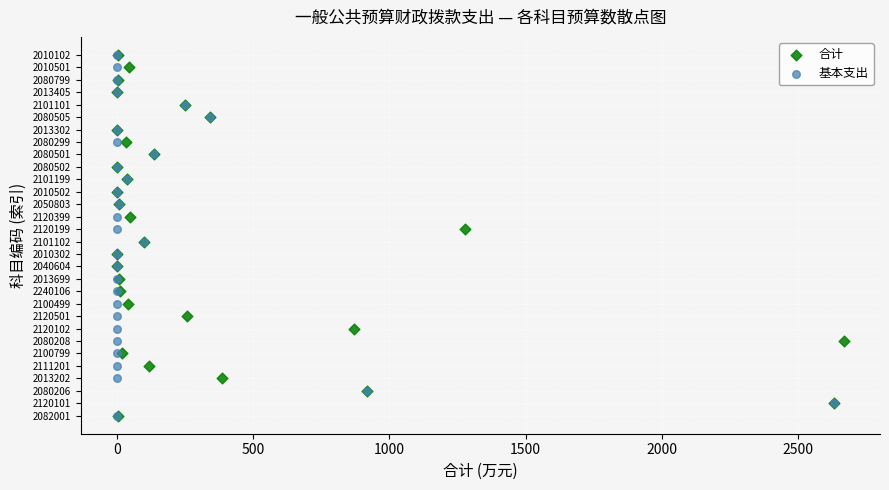

What are all the series names shown in the legend?

合计, 基本支出